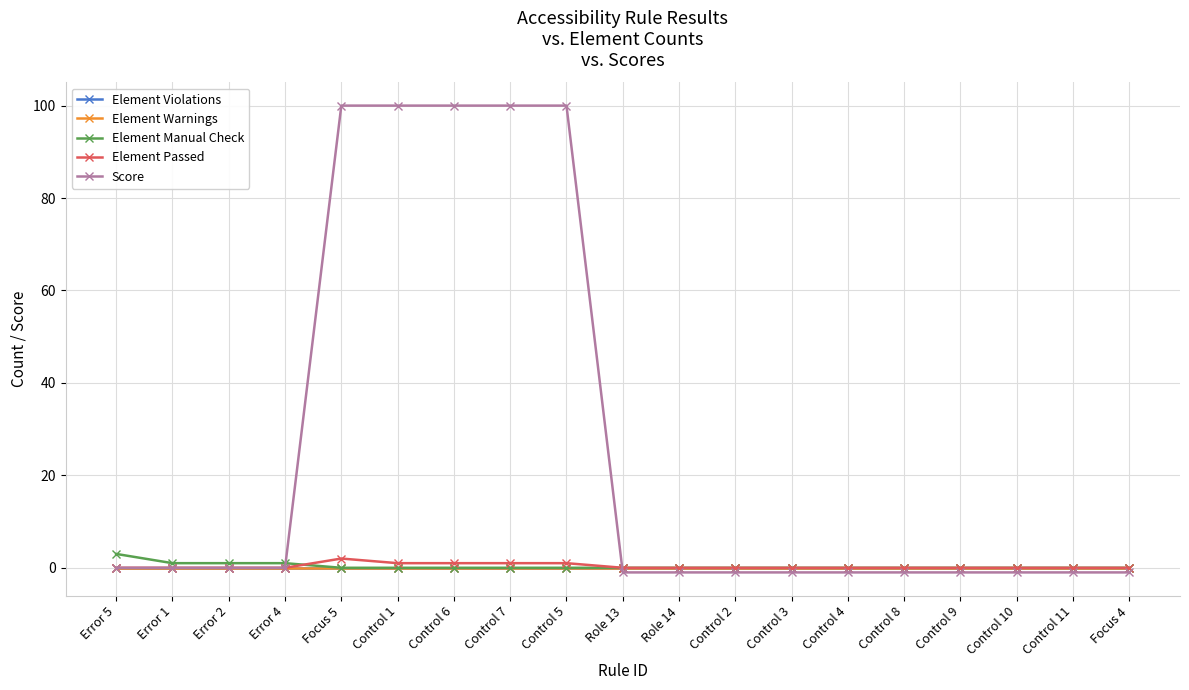

True or false: Score has more than 0 points higher than both neighbors.

False